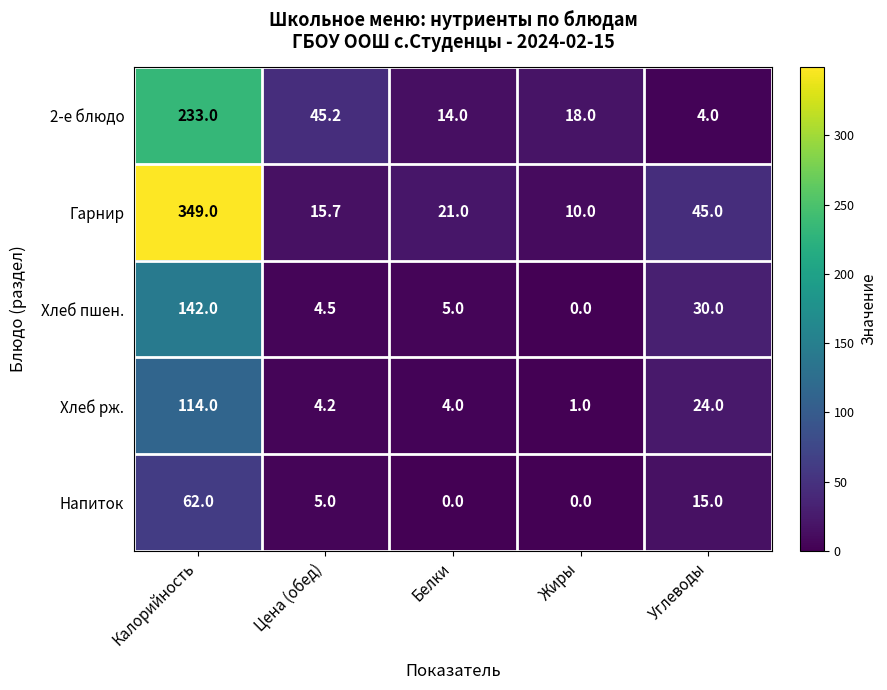

List the series in order of their peak value, highest first.

Гарнир, 2-е блюдо, Хлеб пшен., Хлеб рж., Напиток